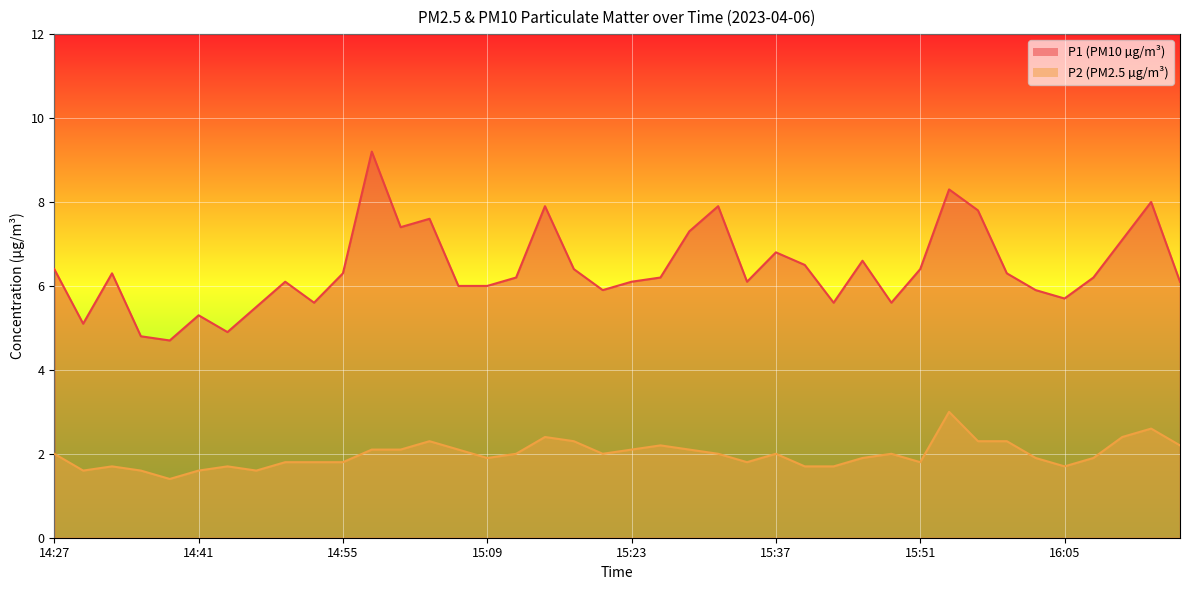

Rank the series at 15:20 from highest to lowest value.

P1, P2